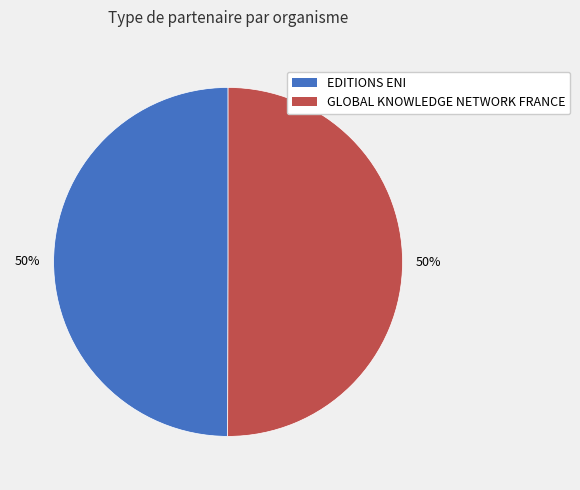

What is the ratio of the value at GLOBAL KNOWLEDGE NETWORK FRANCE to the value at EDITIONS ENI?

1.0